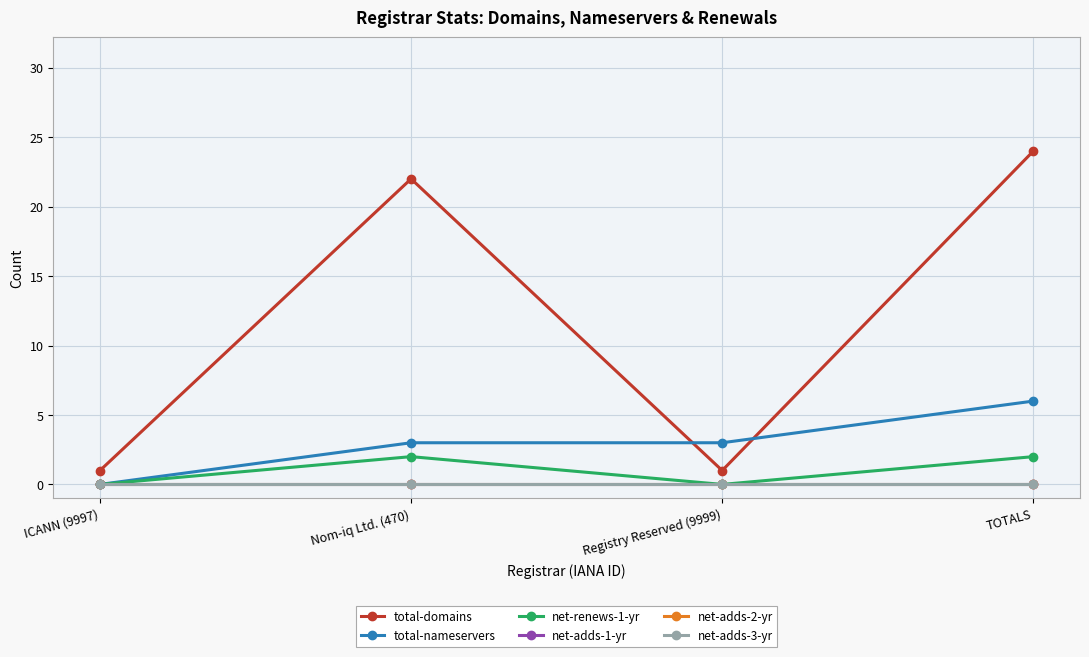

The net-adds-3-yr series shows 0 at Registry Reserved (9999). True or false?

True